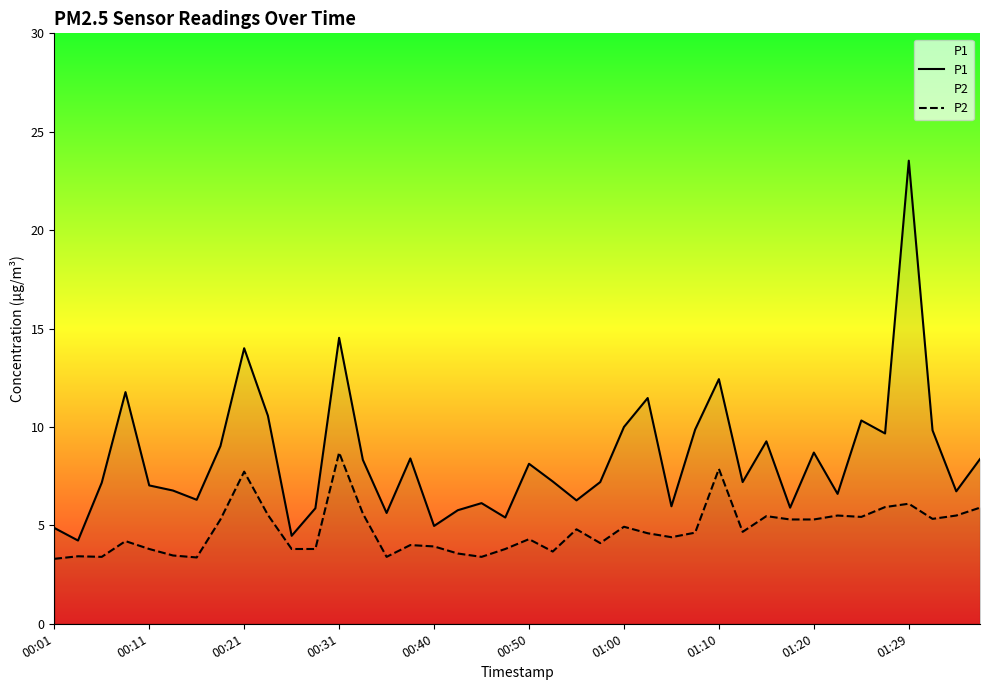

At 01:29, list the series in order from smallest to largest.

P2, P1